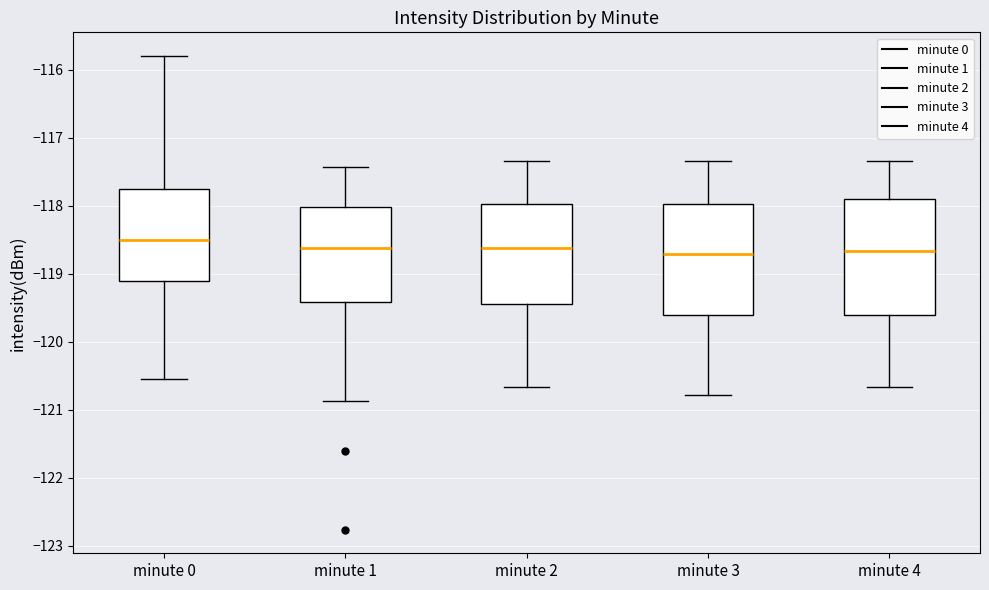

Reading left to right, transcribe this box plot: for each box, give where its median line is, the range the box spans, and where its two whiskers end, as read against the y-axis. The values are not printed on the chart, so give them approximately, as read against the axis.

minute 0: median -118.5, box -119.1 to -117.8, whiskers -120.6 to -115.8
minute 1: median -118.6, box -119.4 to -118.0, whiskers -120.9 to -117.4
minute 2: median -118.6, box -119.4 to -118.0, whiskers -120.7 to -117.3
minute 3: median -118.7, box -119.6 to -118.0, whiskers -120.8 to -117.3
minute 4: median -118.7, box -119.6 to -117.9, whiskers -120.7 to -117.3